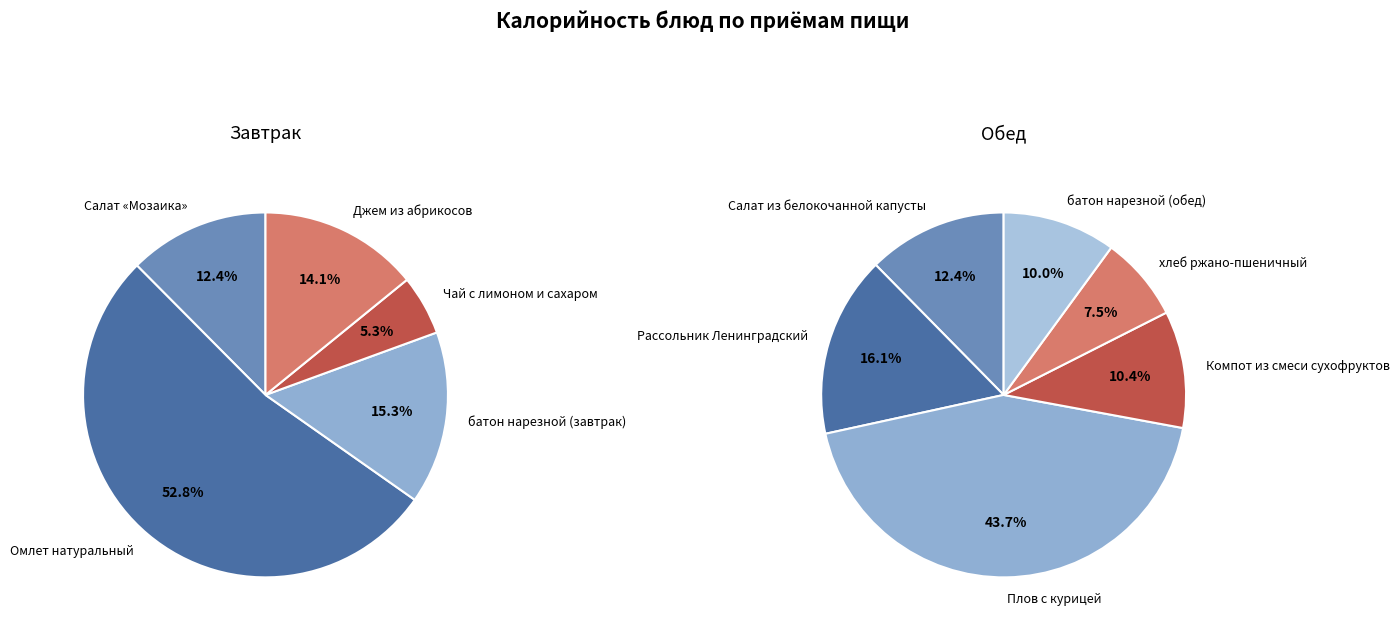

Count the number of slices in the pie.

11